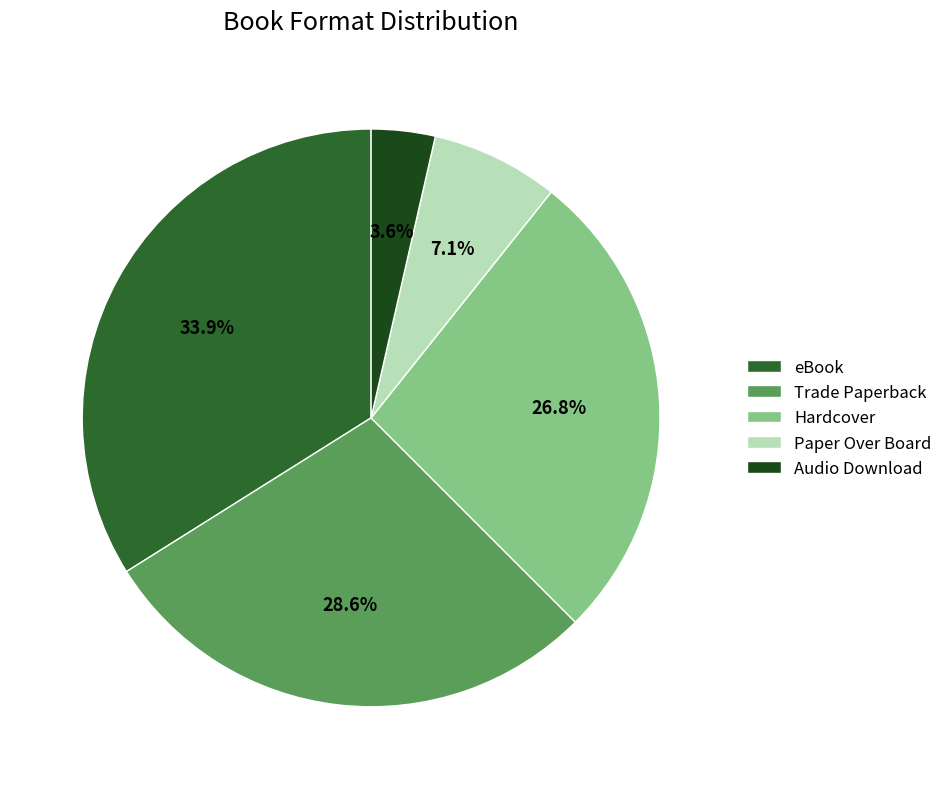

Combined, do eBook and Trade Paperback account for over 50%?

Yes